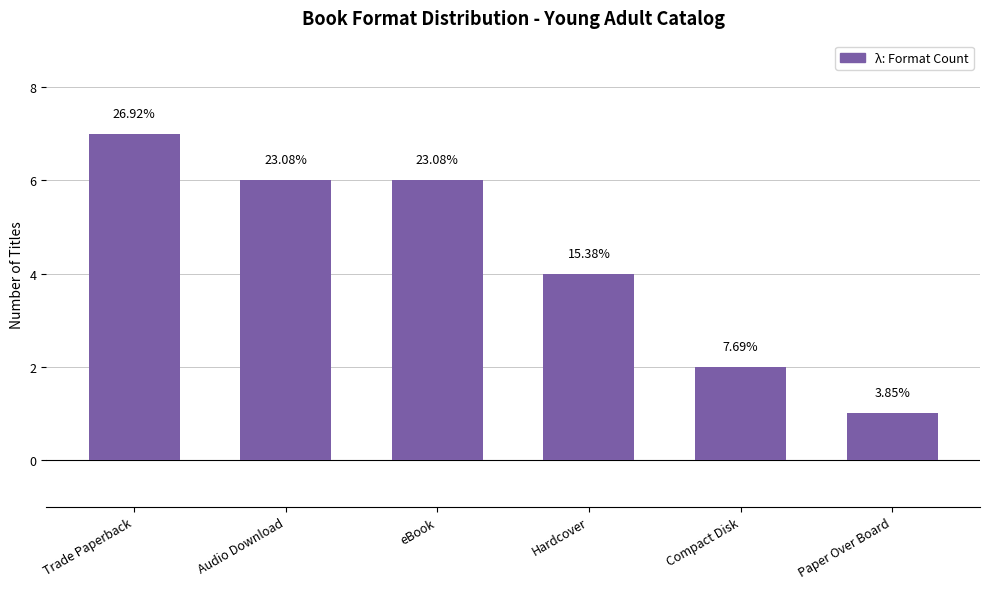

Does the chart contain any negative values?

No